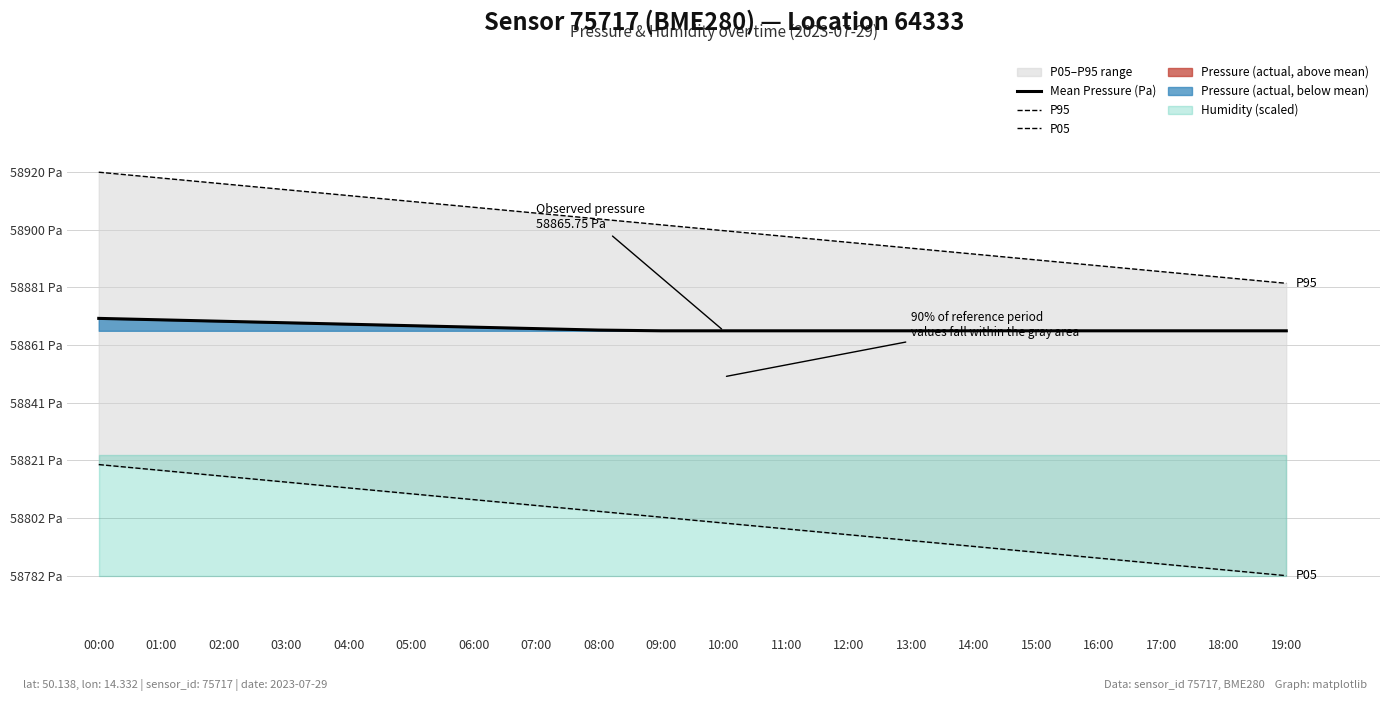

What is the value of the P95 point at the 9th from the left?

58904.0